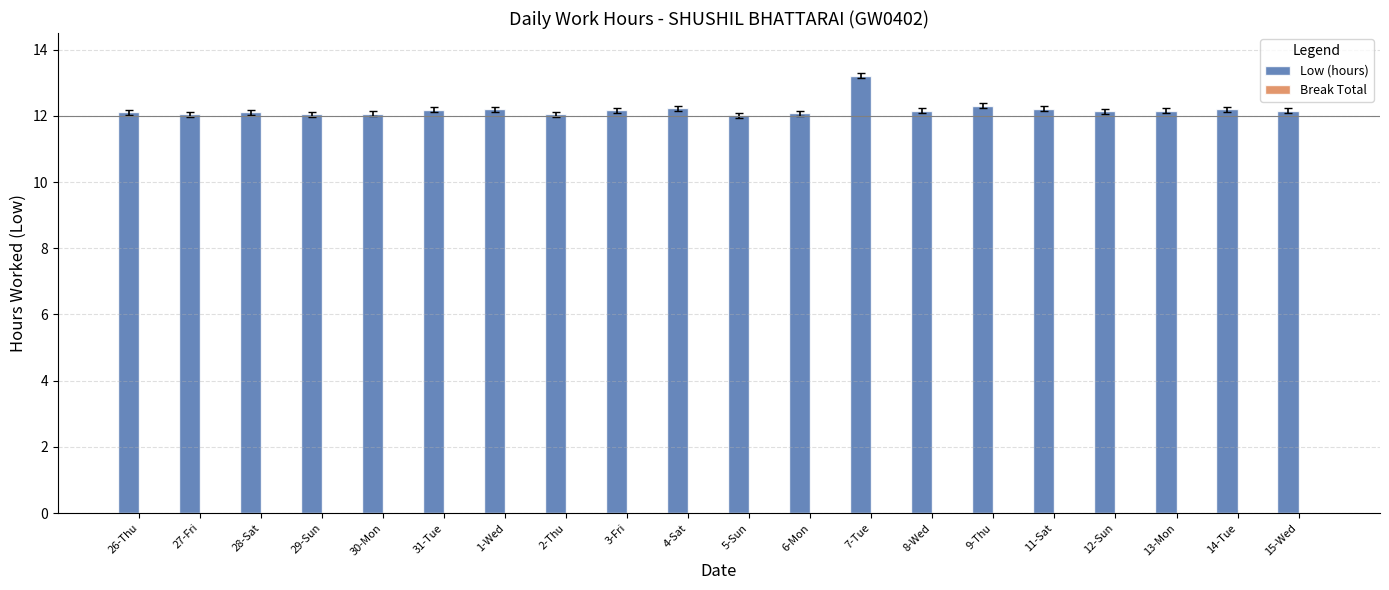

What is the sum of all values?

243.8